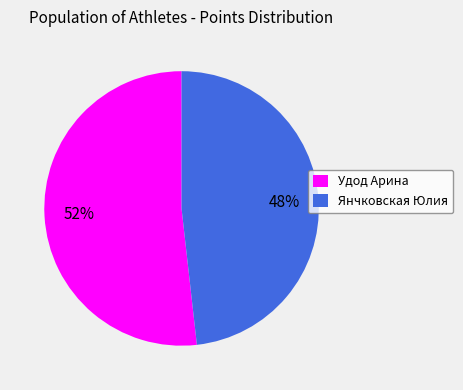

To the nearest percent, what portion does Янчковская Юлия represent?

48%